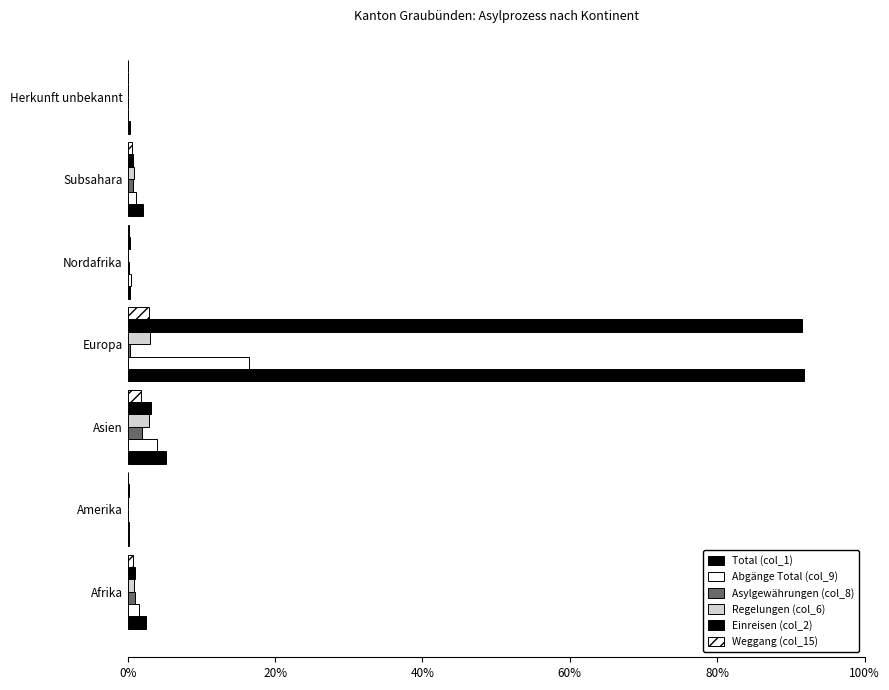

Count the number of categories in the chart.

7